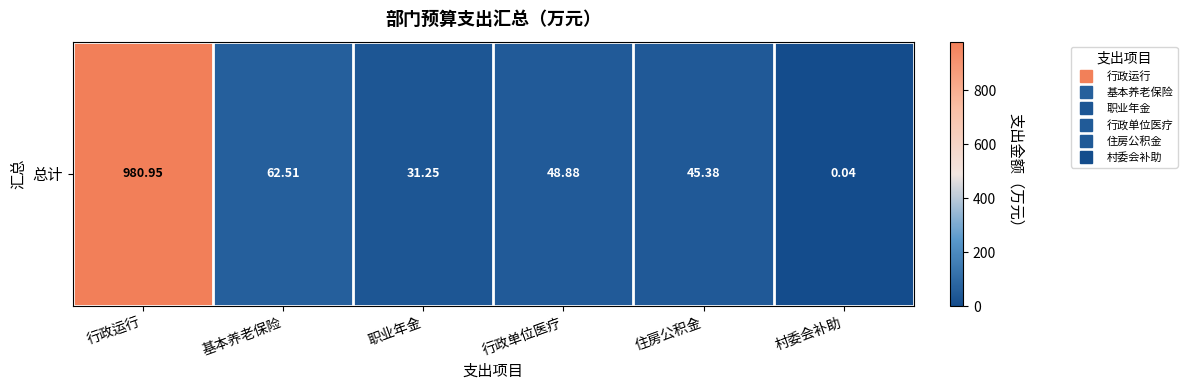

List the labels in order of value, smallest first.

村委会补助, 职业年金, 住房公积金, 行政单位医疗, 基本养老保险, 行政运行